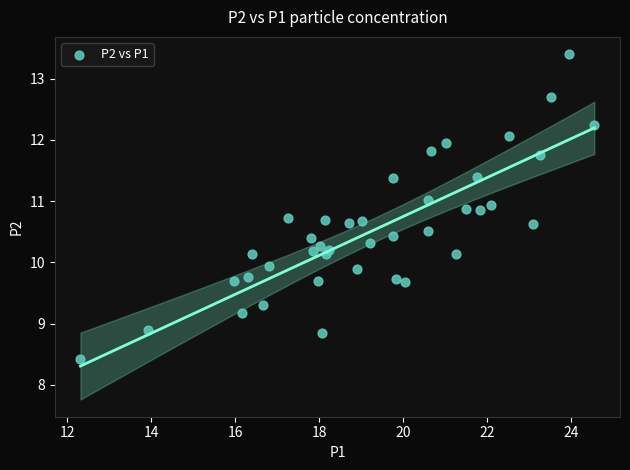

What is the range of Y values (max minus min)?

5.0